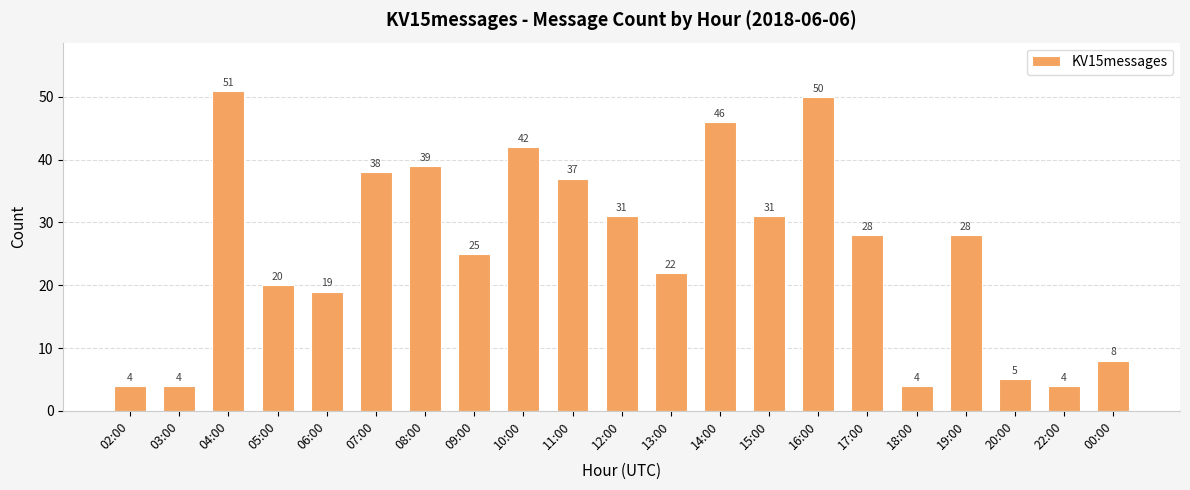

How many data points are less than 28?

10